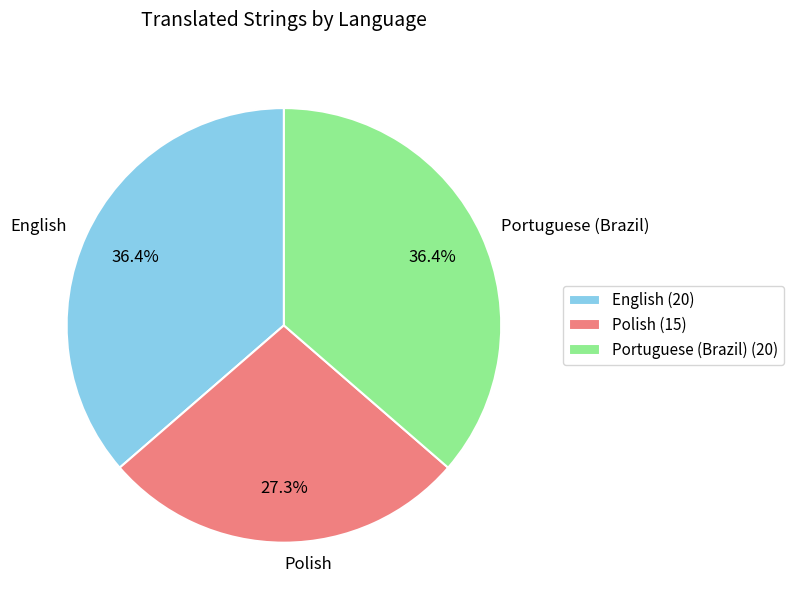

Is the sum of Polish and Portuguese (Brazil) greater than half?

Yes